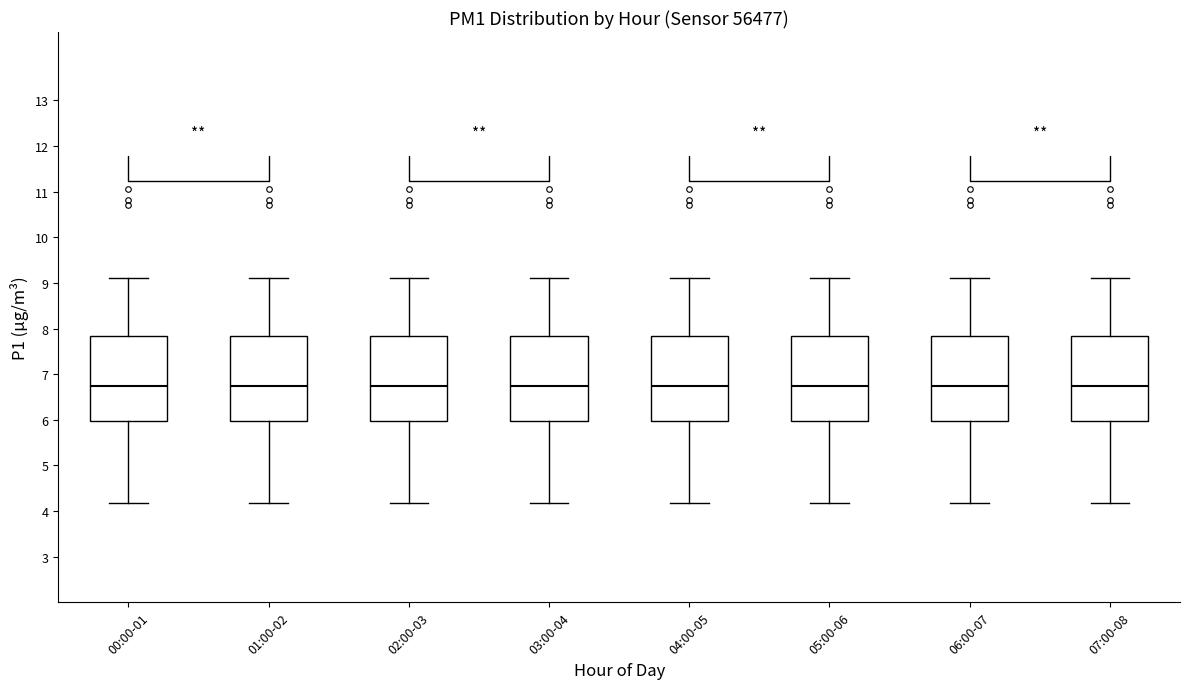

Reading left to right, transcribe this box plot: for each box, give where its median line is, the range the box spans, and where its two whiskers end, as read against the y-axis. The values are not printed on the chart, so give them approximately, as read against the axis.

00:00-01: median 6.7, box 6.0 to 7.8, whiskers 4.2 to 9.1
01:00-02: median 6.7, box 6.0 to 7.8, whiskers 4.2 to 9.1
02:00-03: median 6.7, box 6.0 to 7.8, whiskers 4.2 to 9.1
03:00-04: median 6.7, box 6.0 to 7.8, whiskers 4.2 to 9.1
04:00-05: median 6.7, box 6.0 to 7.8, whiskers 4.2 to 9.1
05:00-06: median 6.7, box 6.0 to 7.8, whiskers 4.2 to 9.1
06:00-07: median 6.7, box 6.0 to 7.8, whiskers 4.2 to 9.1
07:00-08: median 6.7, box 6.0 to 7.8, whiskers 4.2 to 9.1